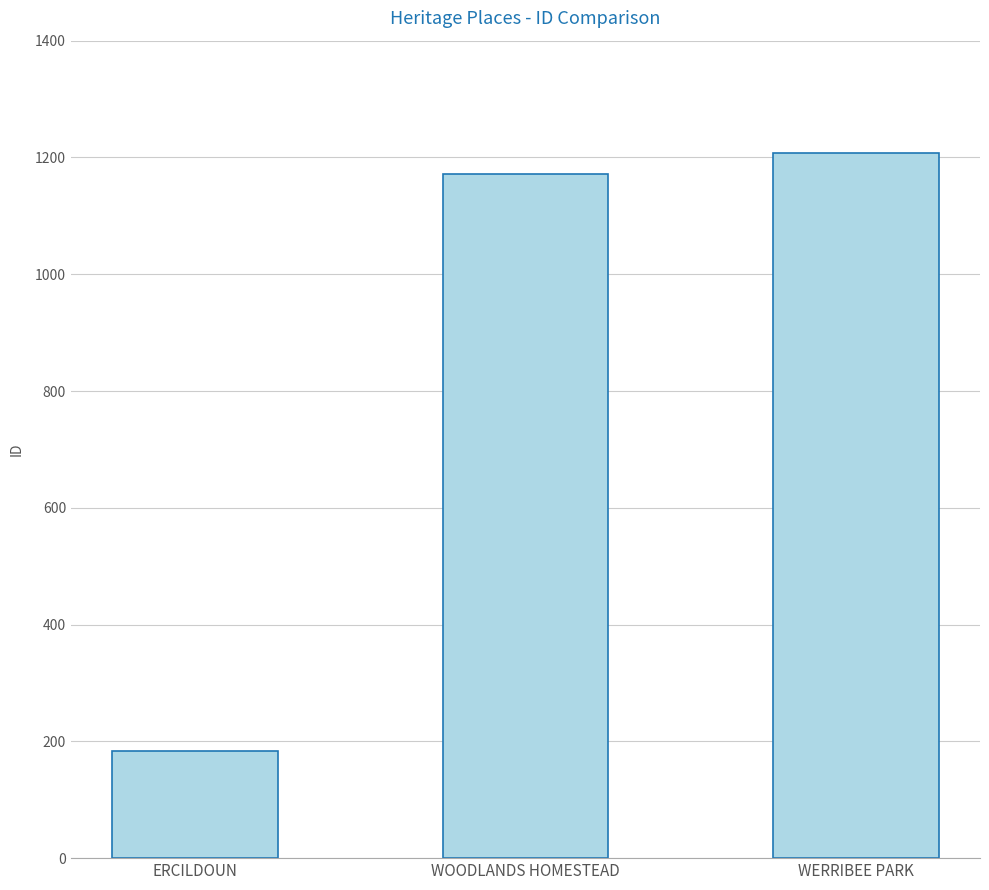

How many categories are shown in the chart?

3